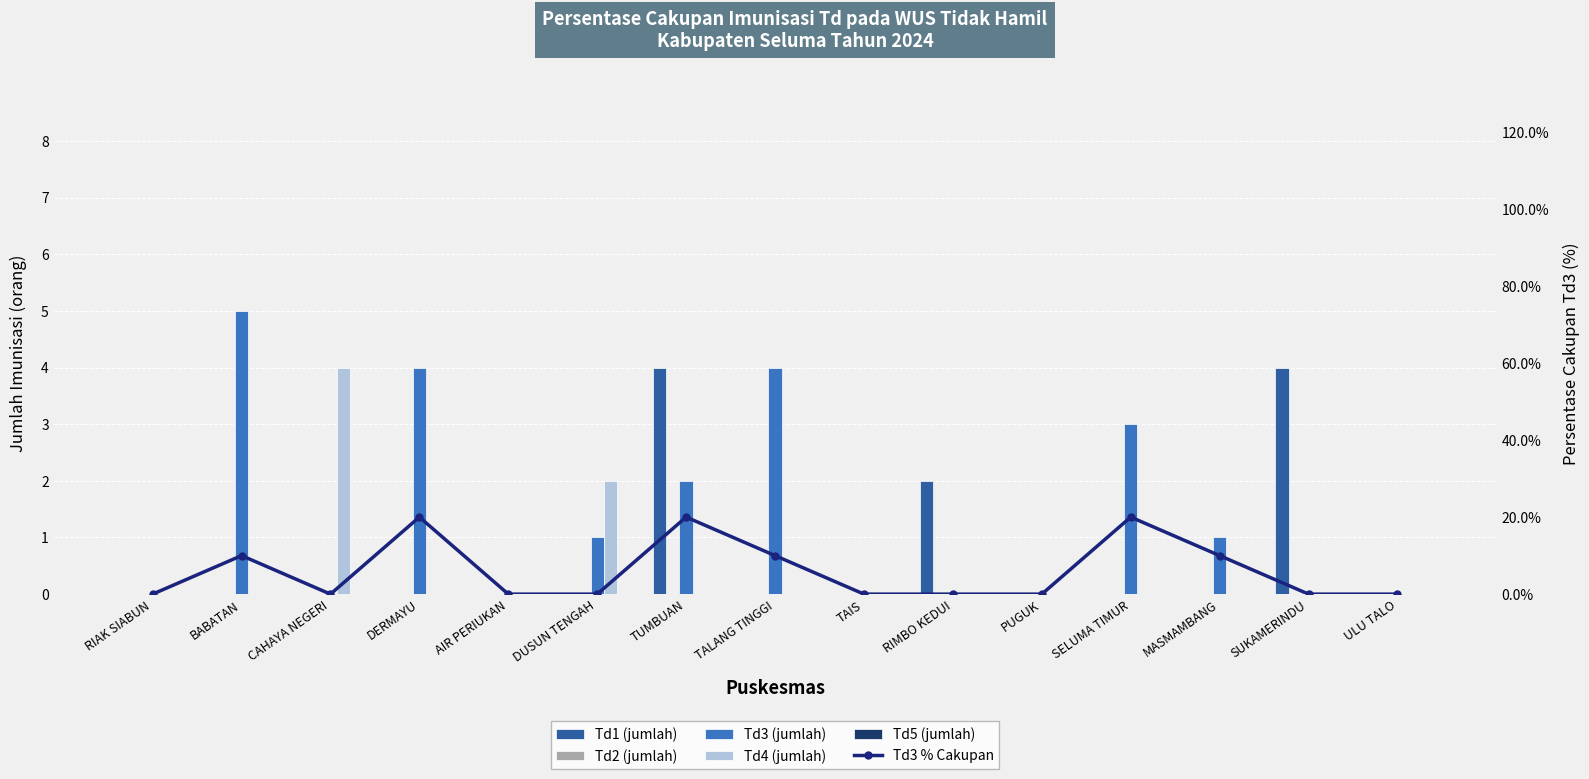

At how many categories does at least one series exceed 0?

10